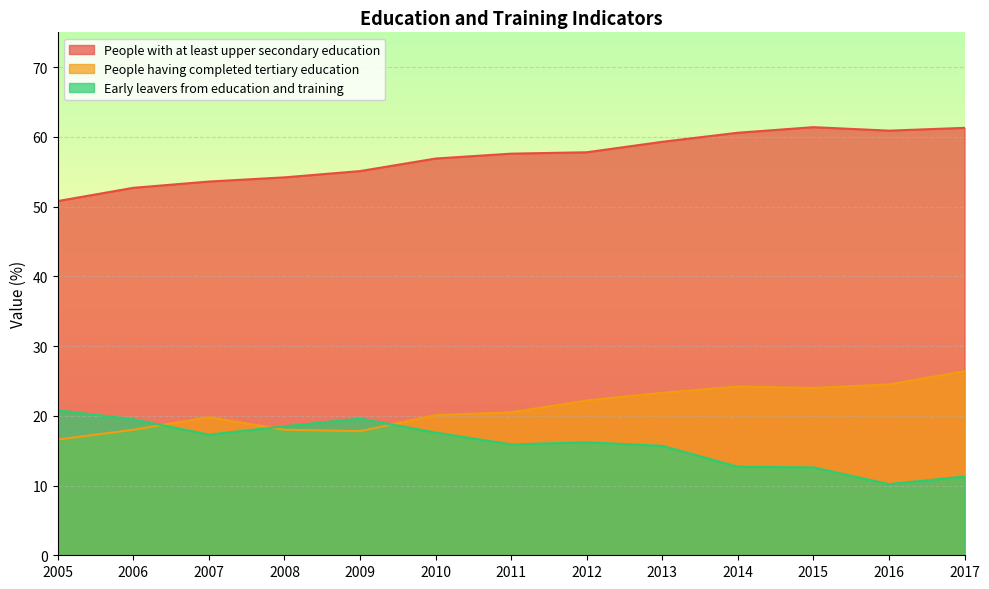

How many values in the Early leavers from education and training series are below 16?

6